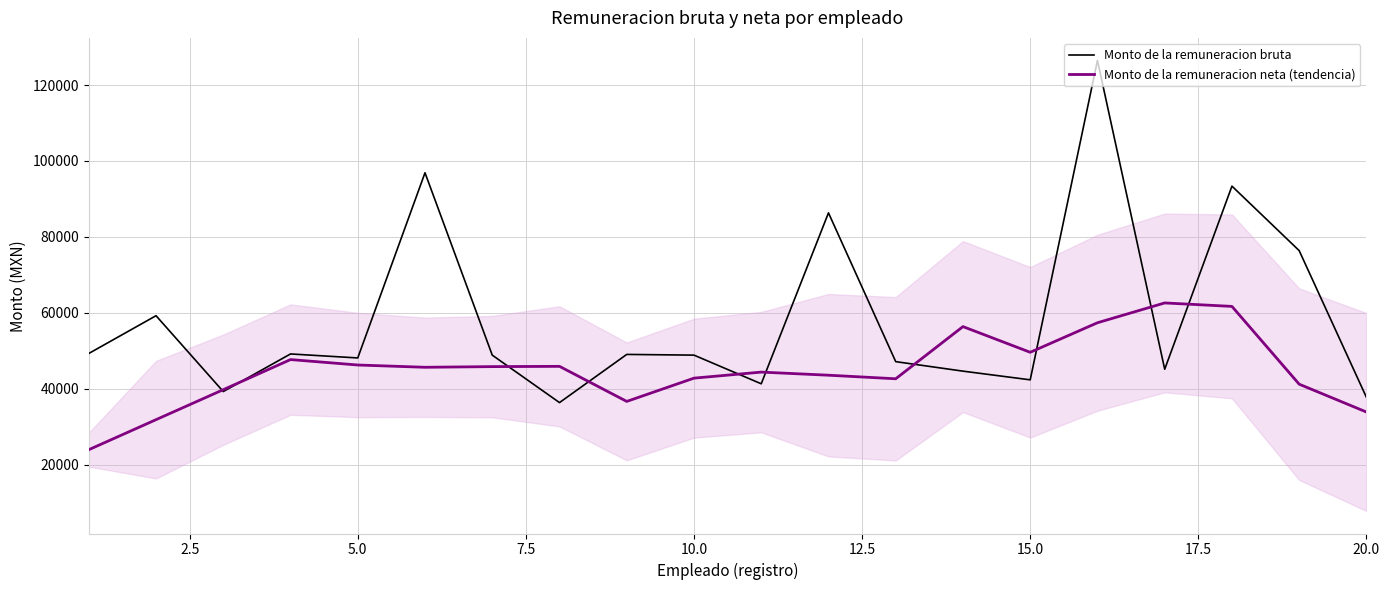

What is the maximum value for Monto de la remuneracion bruta?

126472.1